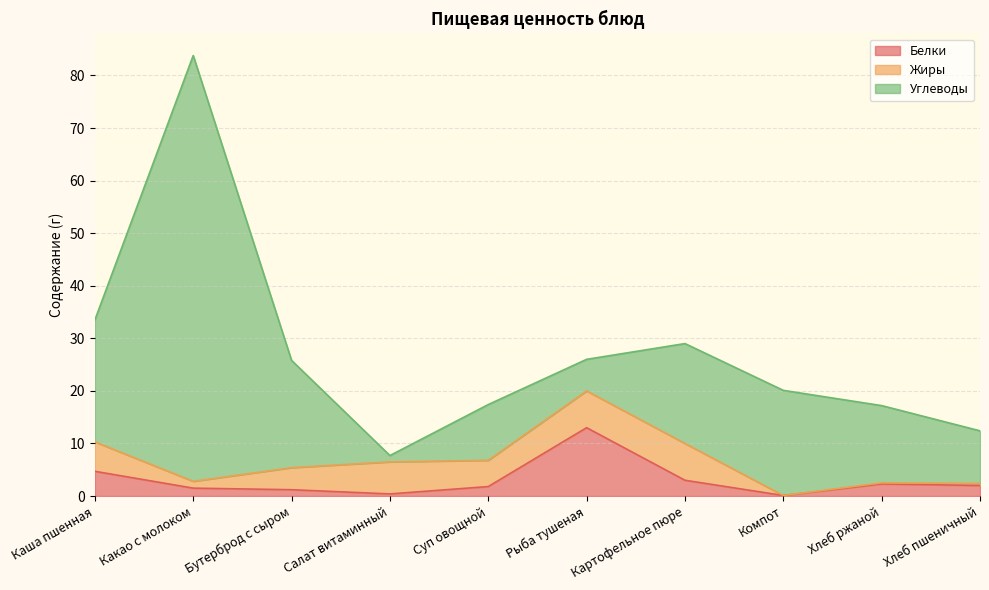

What is the total value across all series at Салат витаминный?

7.7